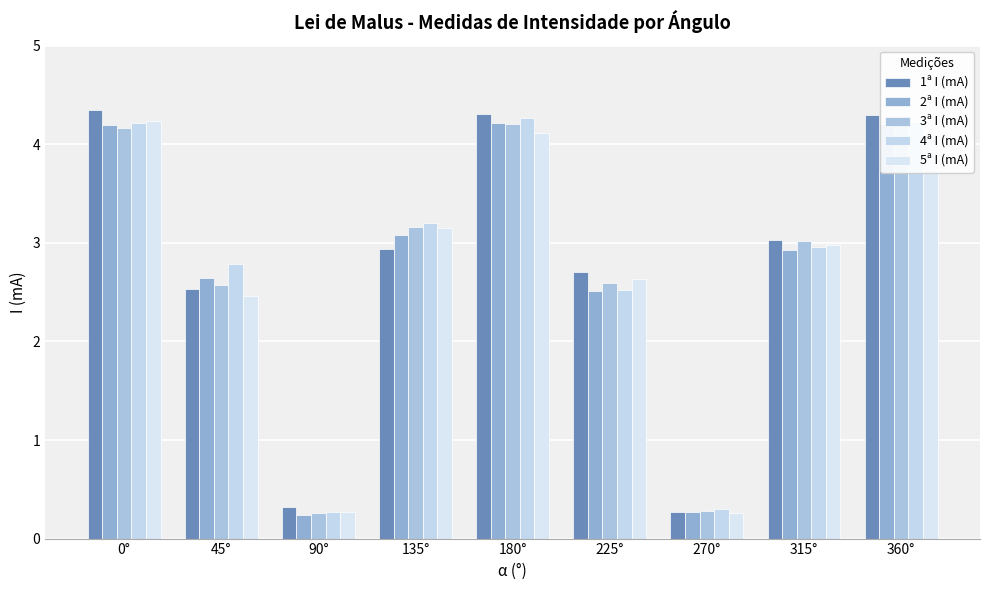

What is the minimum value for 3ª I (mA)?

0.3